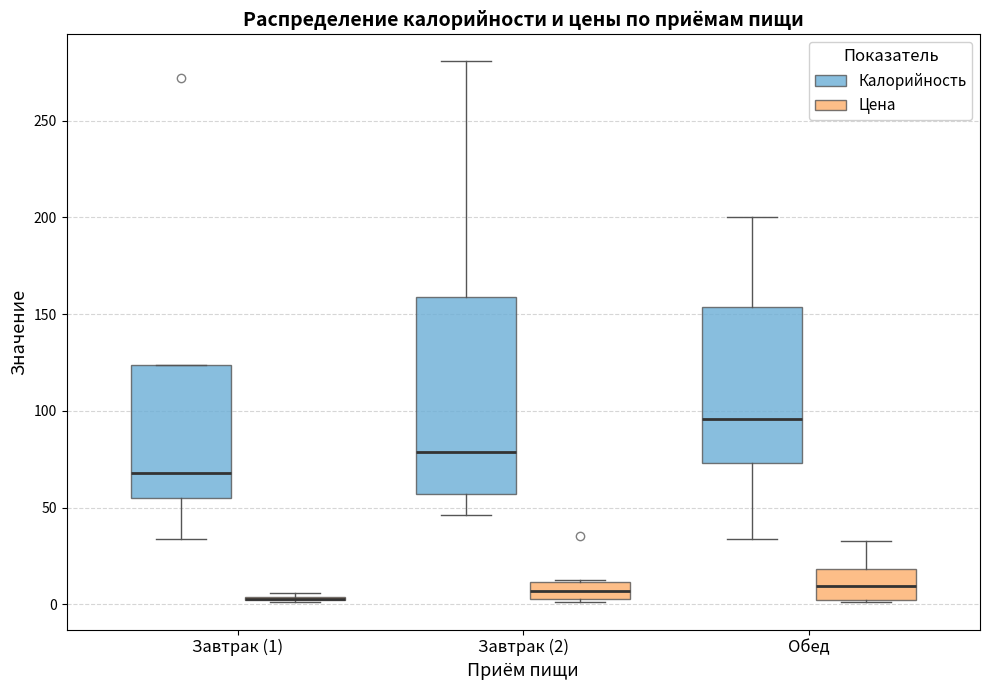

Where is the lower edge of the box for Завтрак (2) (Цена) on the y-axis? The values are not printed on the chart, so give them approximately, as read against the axis.

5